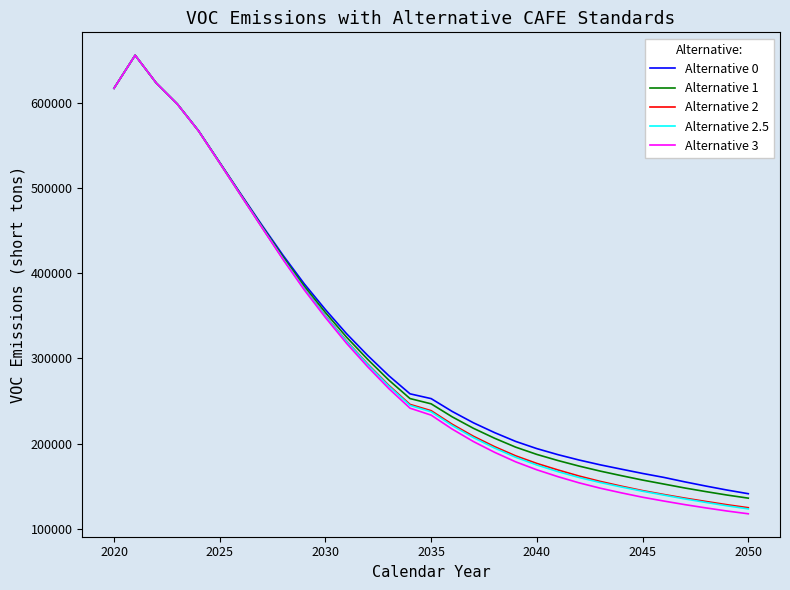

Count the number of categories in the chart.

31